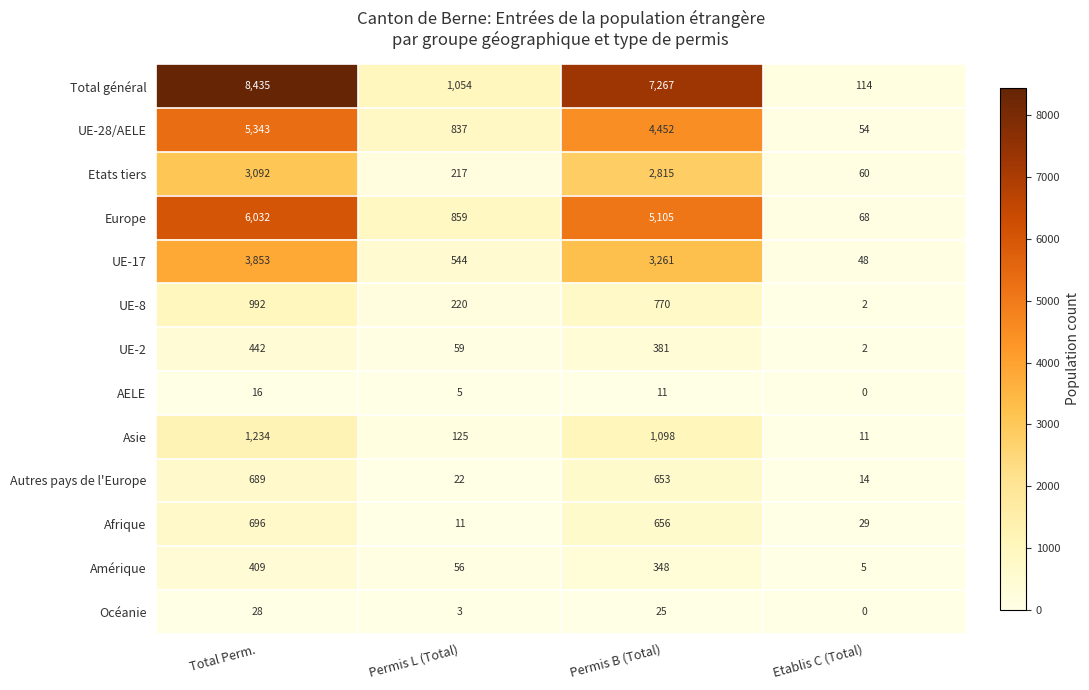

Which series has the widest spread of values?

Total général